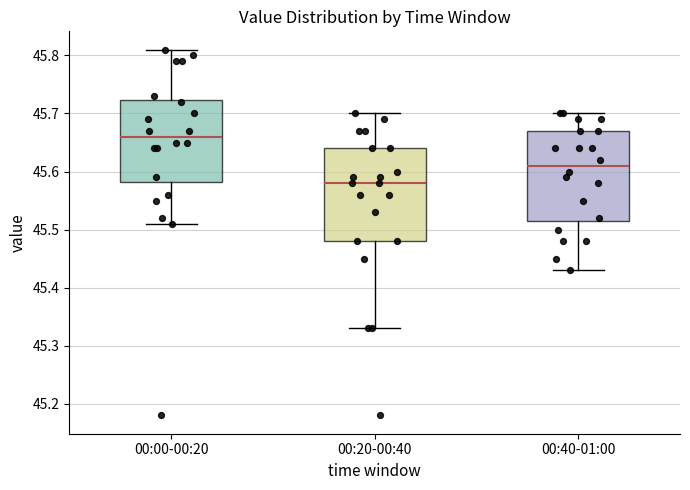

Reading left to right, transcribe this box plot: for each box, give where its median line is, the range the box spans, and where its two whiskers end, as read against the y-axis. The values are not printed on the chart, so give them approximately, as read against the axis.

00:00-00:20: median 45.66, box 45.58 to 45.72, whiskers 45.51 to 45.81
00:20-00:40: median 45.58, box 45.48 to 45.64, whiskers 45.33 to 45.70
00:40-01:00: median 45.61, box 45.52 to 45.67, whiskers 45.43 to 45.70